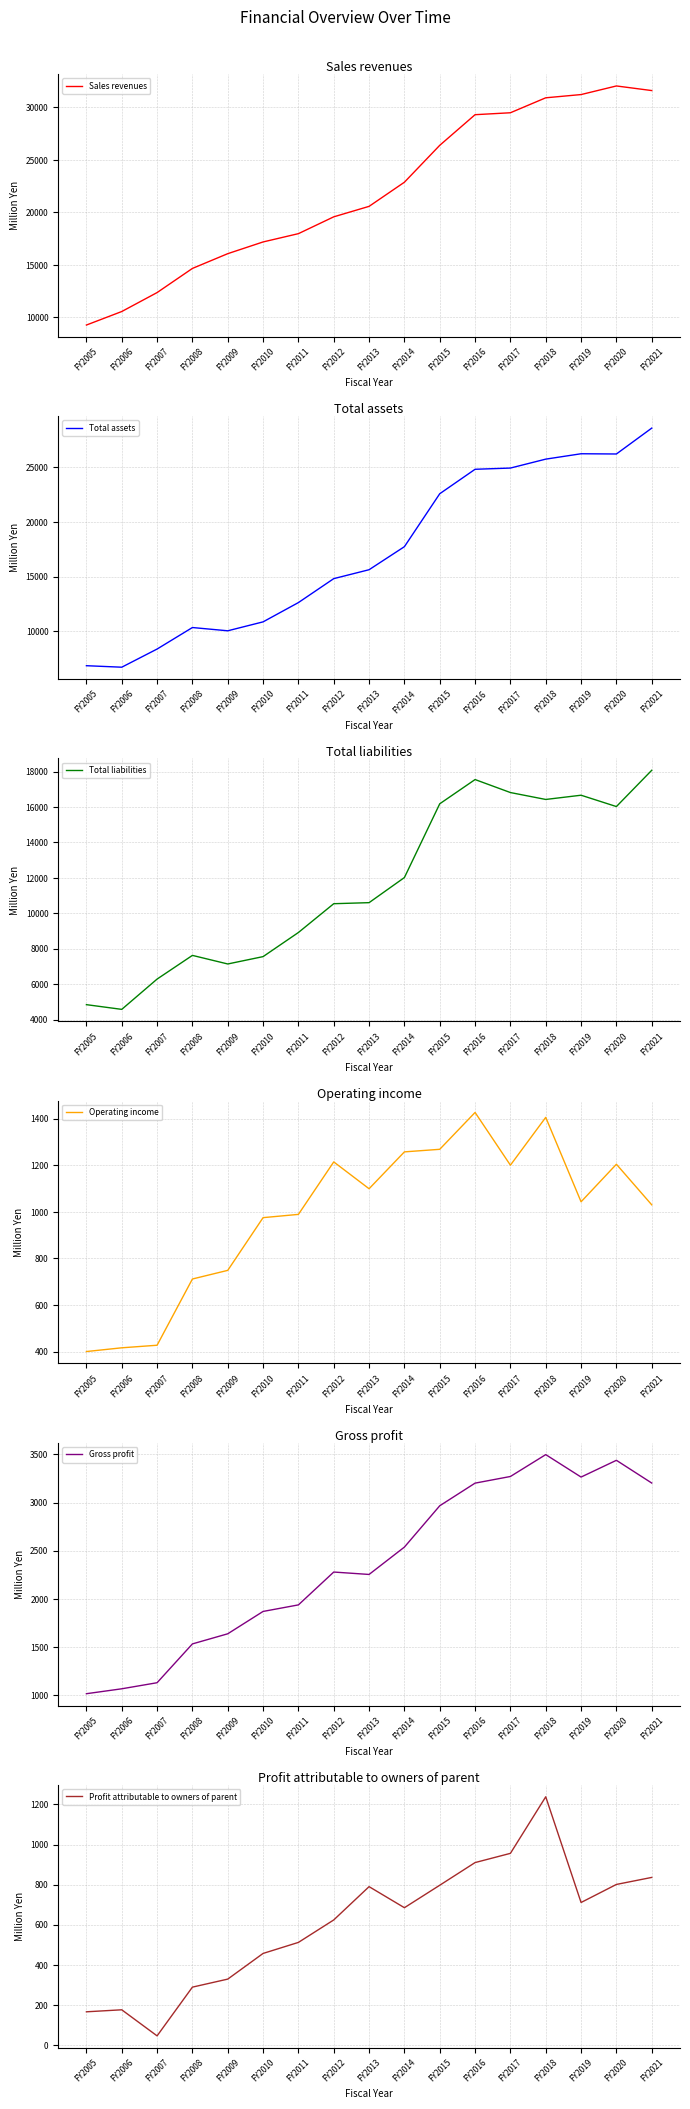

True or false: Total assets and Total liabilities cross at least once.

False